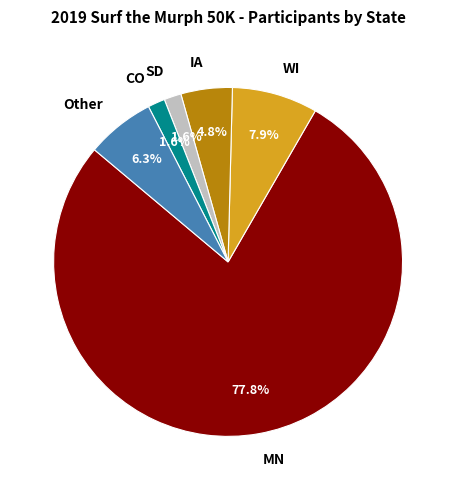

The MN slice represents 72% of the pie. True or false?

False